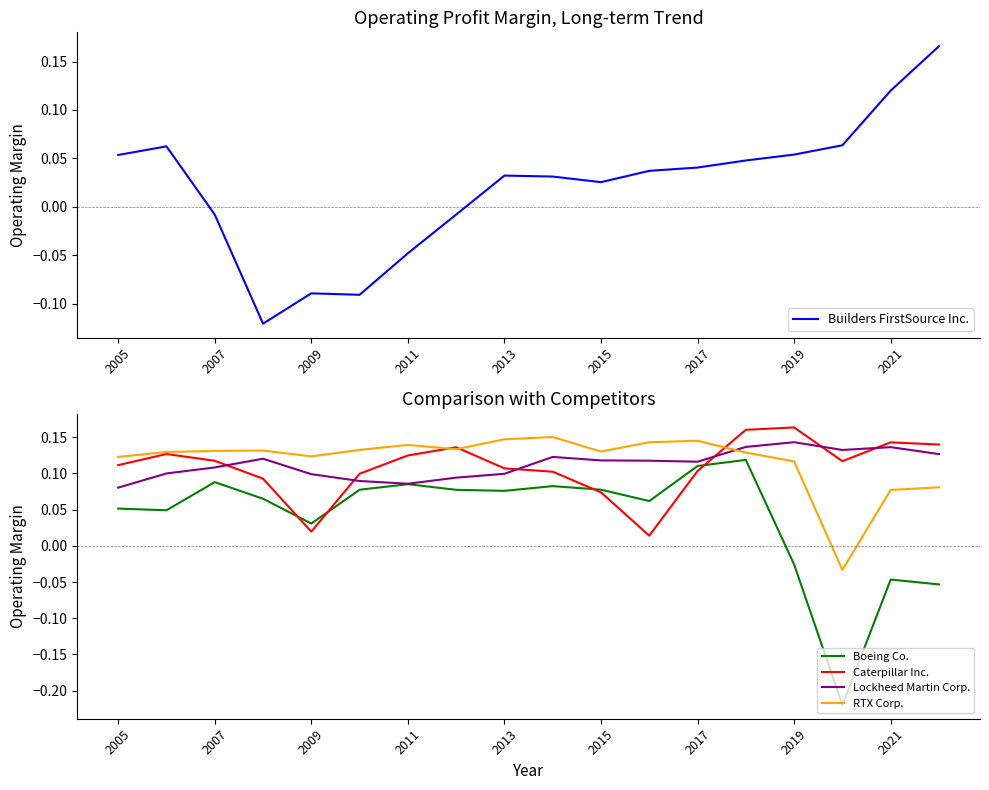

Where does the Boeing Co. series first go above 0?

2005